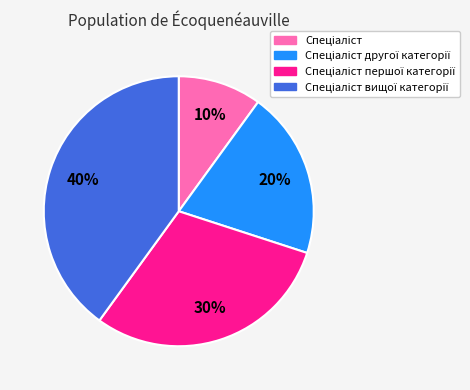

To the nearest percent, what is the average slice percentage?

25%